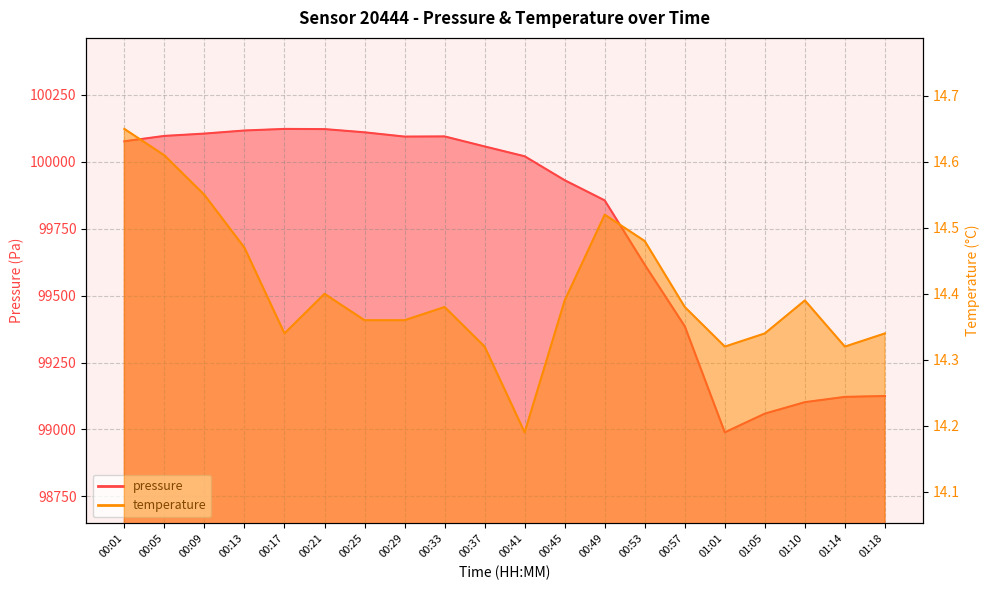

What is the minimum value for pressure?

98989.3